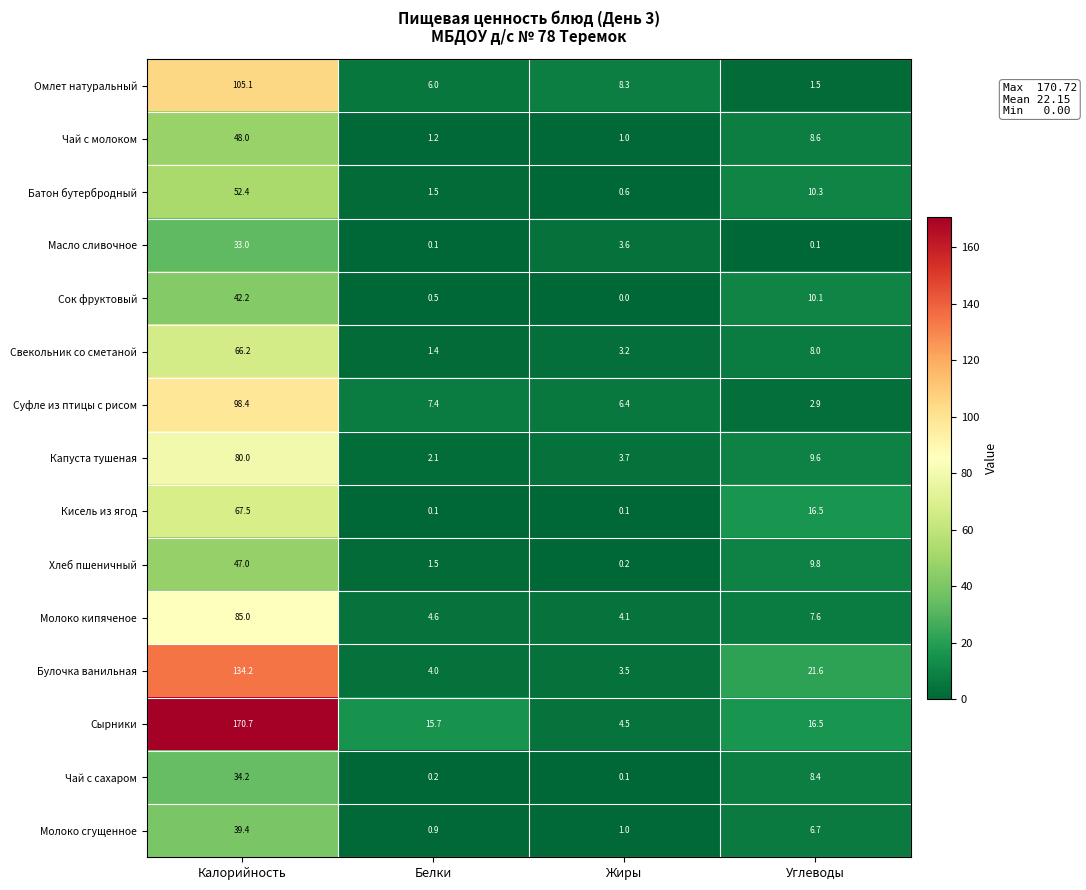

What is the lowest value of the Булочка ванильная series?

3.5